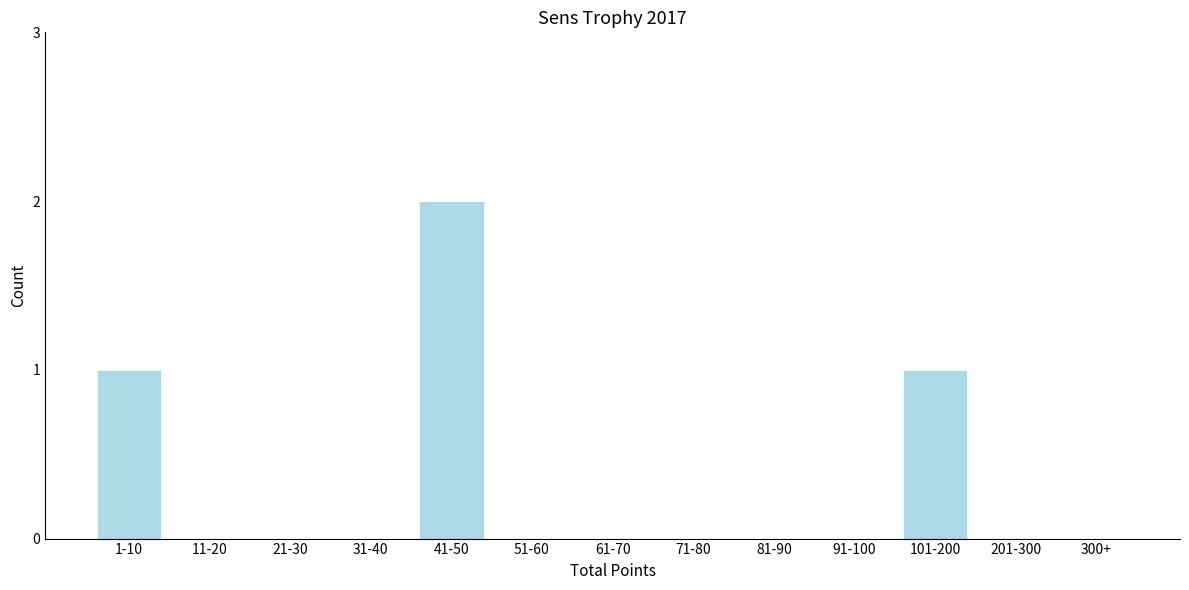

Reading left to right, transcribe all the data shown in this chart.

1-10=1	11-20=0	21-30=0	31-40=0	41-50=2	51-60=0	61-70=0	71-80=0	81-90=0	91-100=0	101-200=1	201-300=0	300+=0